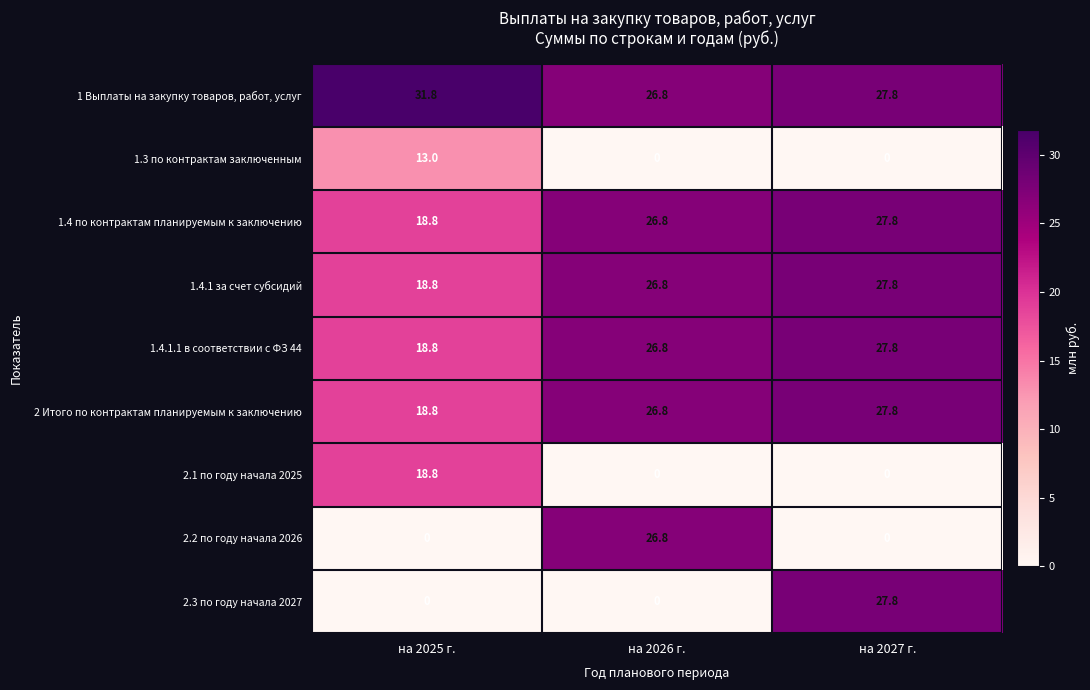

Between на 2025 г. and на 2026 г., which series saw the biggest shift?

2.2 по году начала 2026